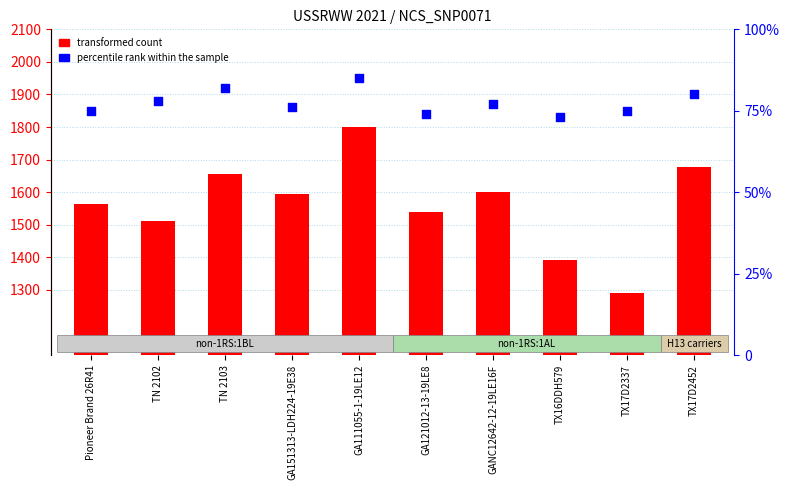

Which series reaches the minimum Y coordinate?

percentile rank within the sample